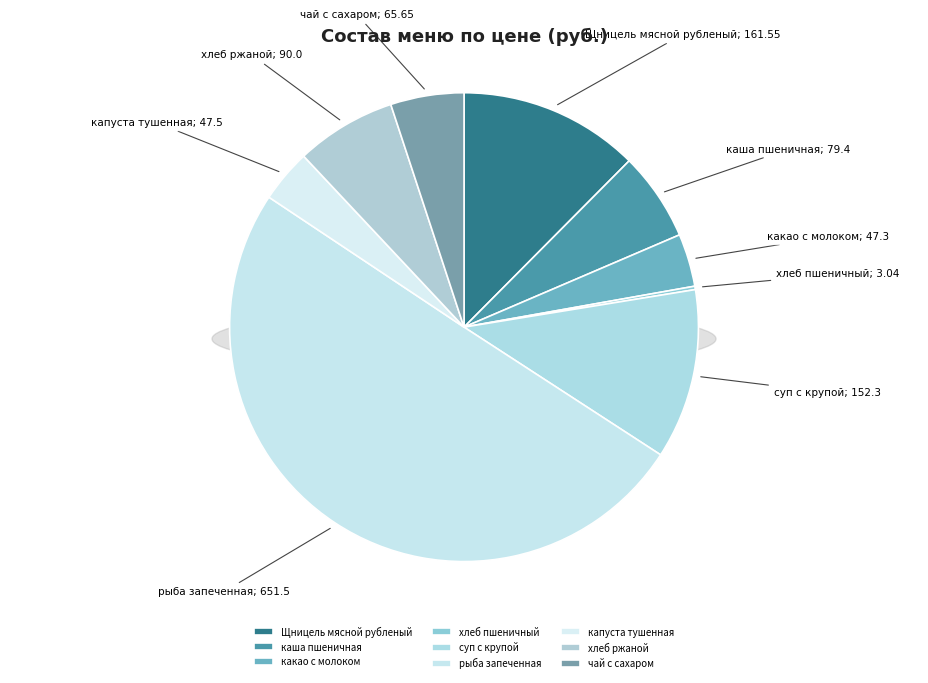

Which category has the smallest portion of the pie?

хлеб пшеничный